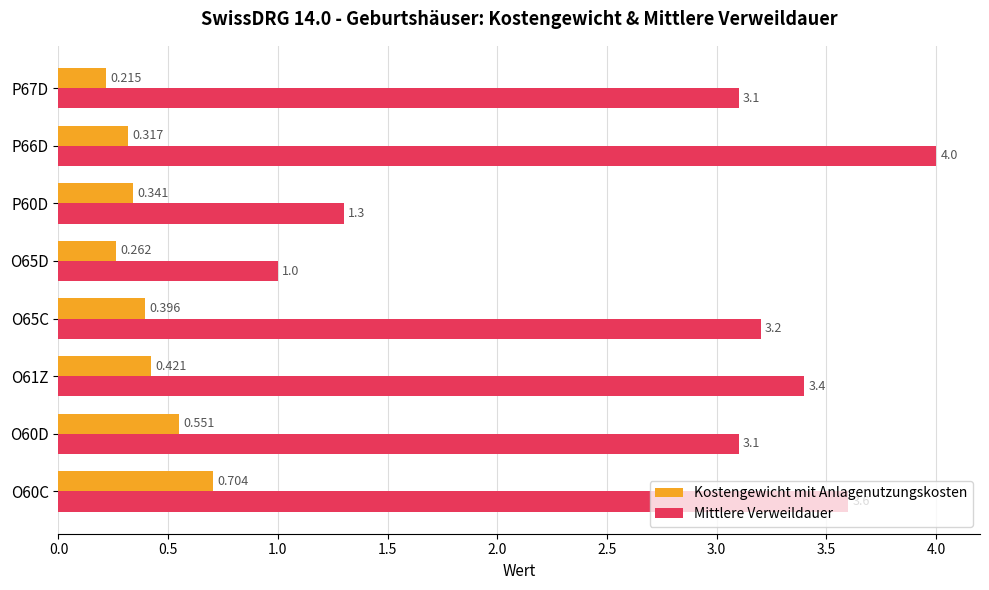

Is the value of Mittlere Verweildauer at O61Z greater than the value of Kostengewicht mit Anlagenutzungskosten at O65C?

Yes